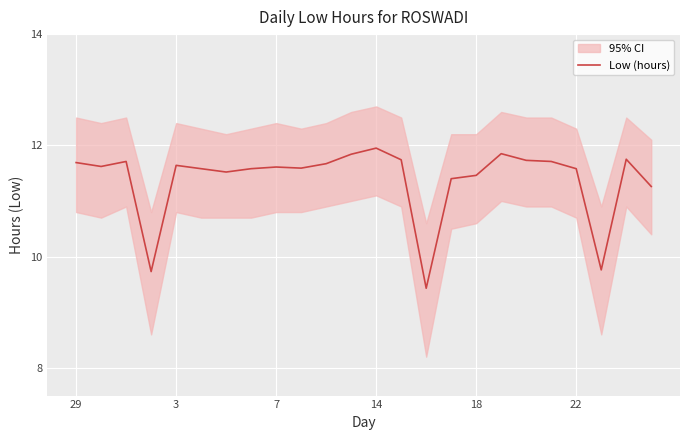

What is the lowest value of the Low (hours) series?

9.4